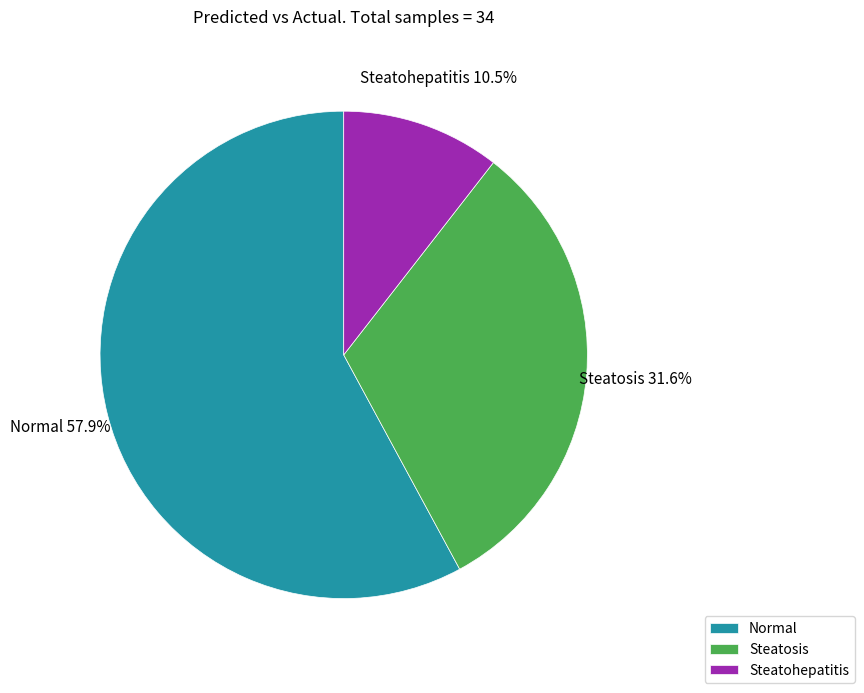

Which has a higher value, Normal or Steatosis?

Normal